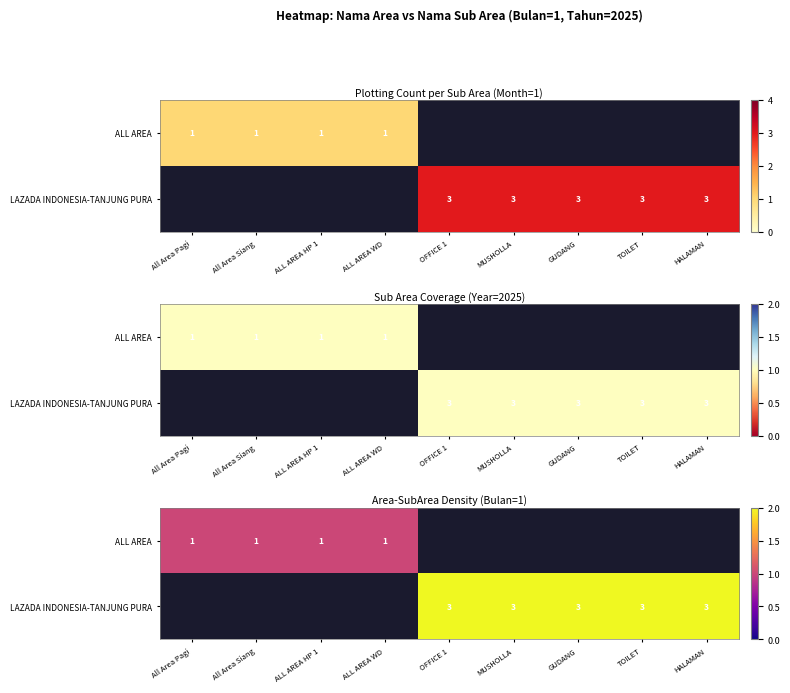

List the labels in order of ALL AREA value, largest first.

All Area Pagi, All Area Siang, ALL AREA HP 1, ALL AREA WD, OFFICE 1, MUSHOLLA, GUDANG, TOILET, HALAMAN